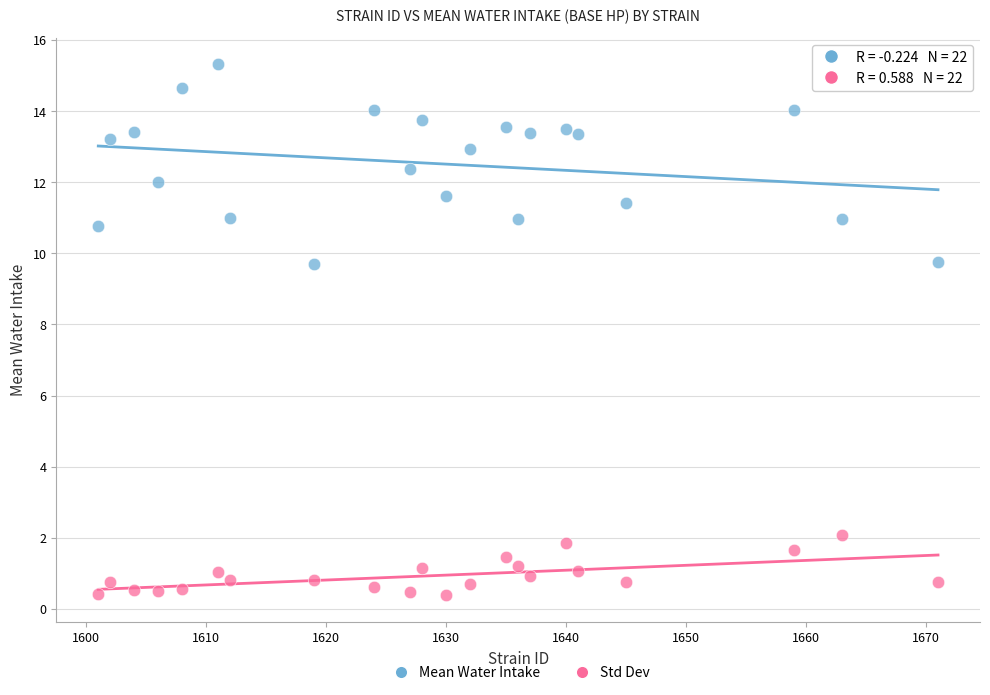

Across all data points, what is the range of X values (max minus min)?

70.0